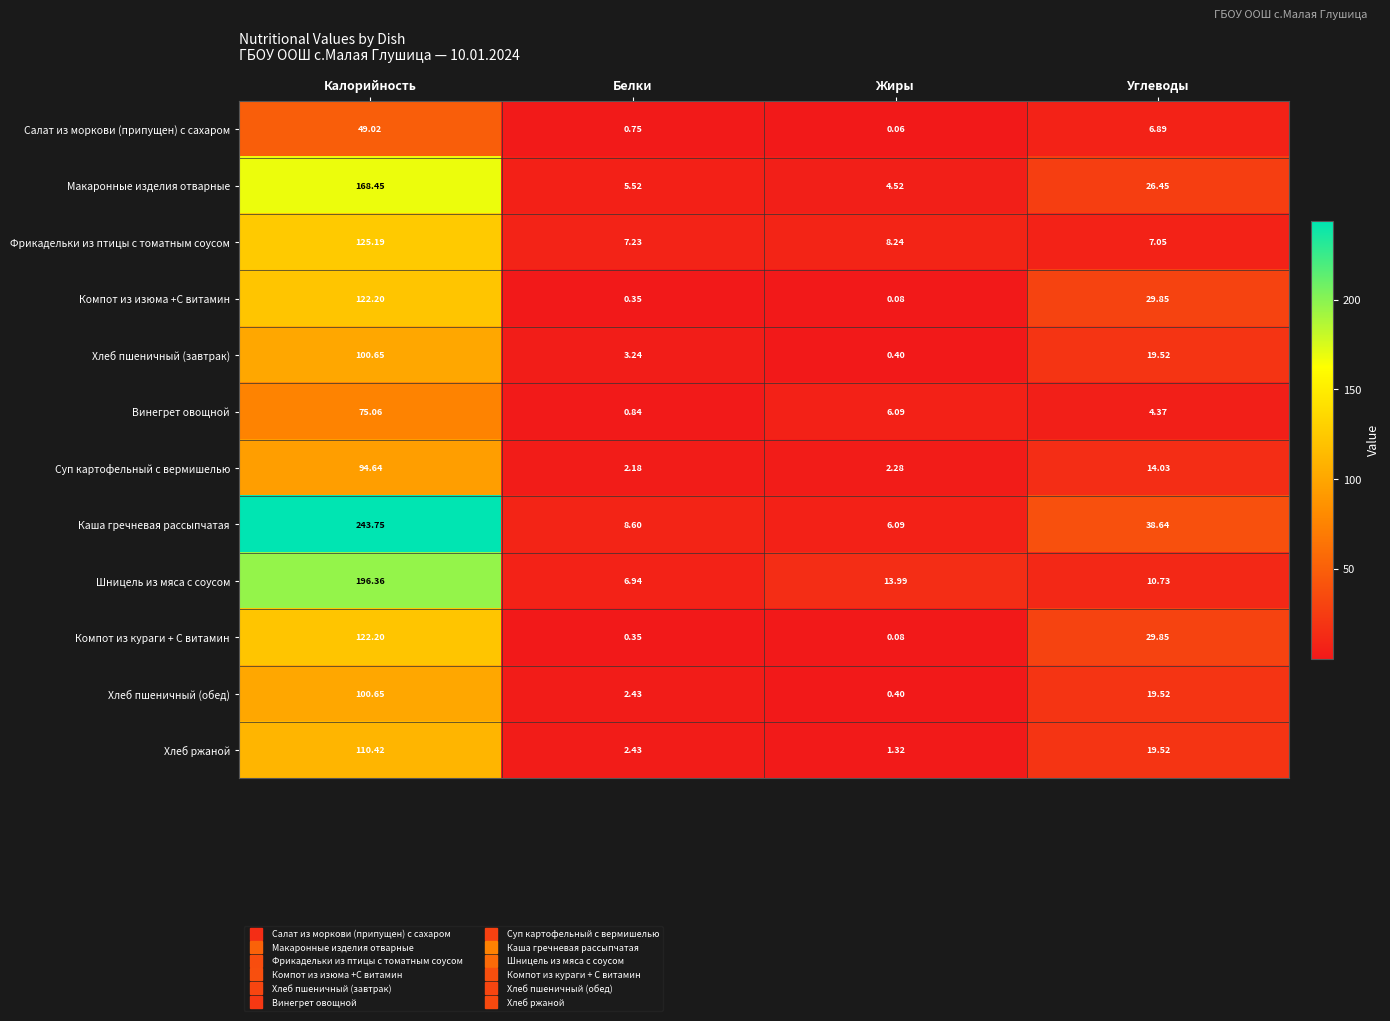

What is the spread (max minus min) of values at Калорийность?

194.7